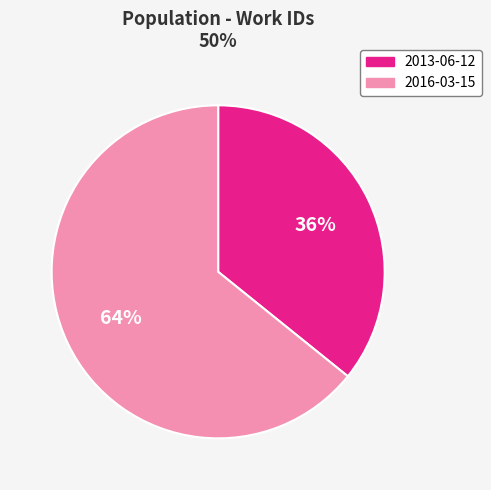

To the nearest percent, what portion does 2016-03-15 represent?

64%